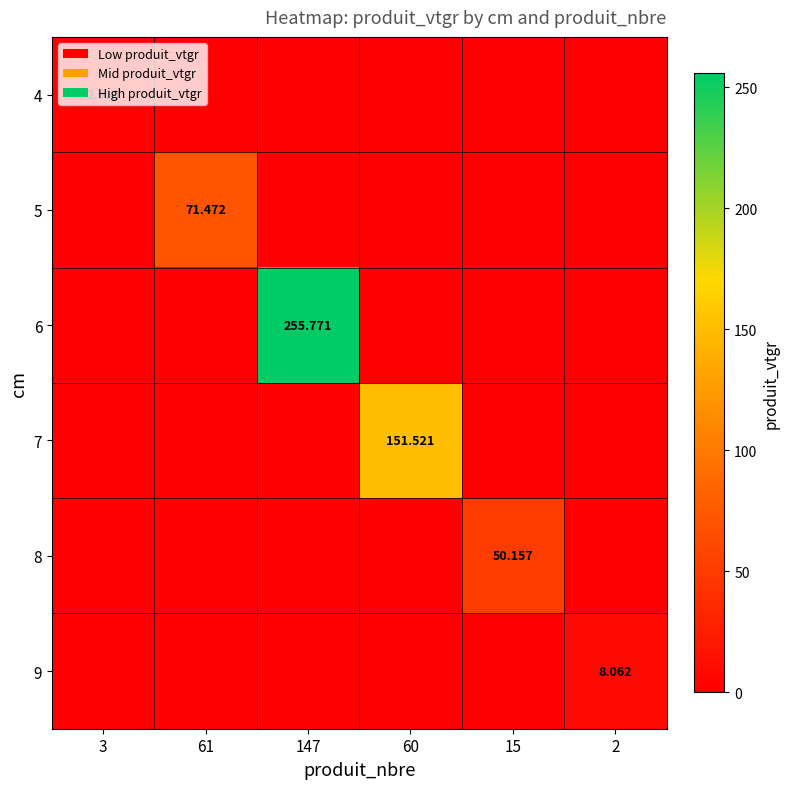

How many categories are shown in the chart?

6